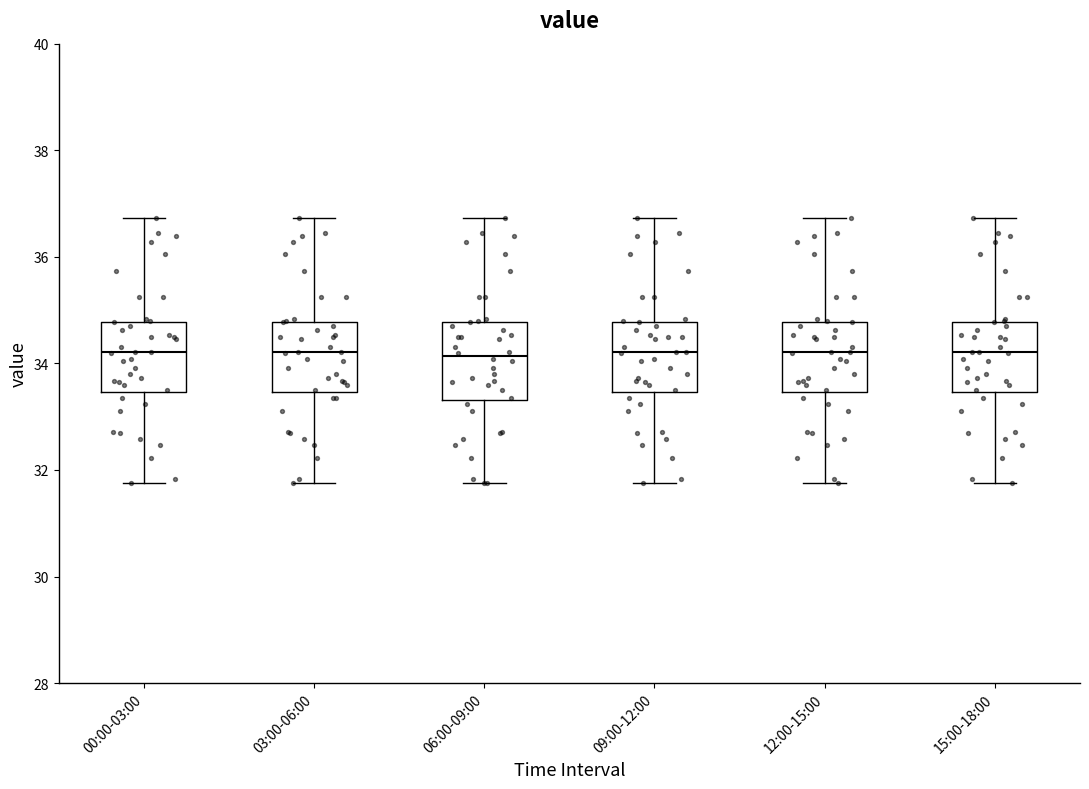

Where is the lower edge of the box for 00:00-03:00 on the y-axis? The values are not printed on the chart, so give them approximately, as read against the axis.

33.4